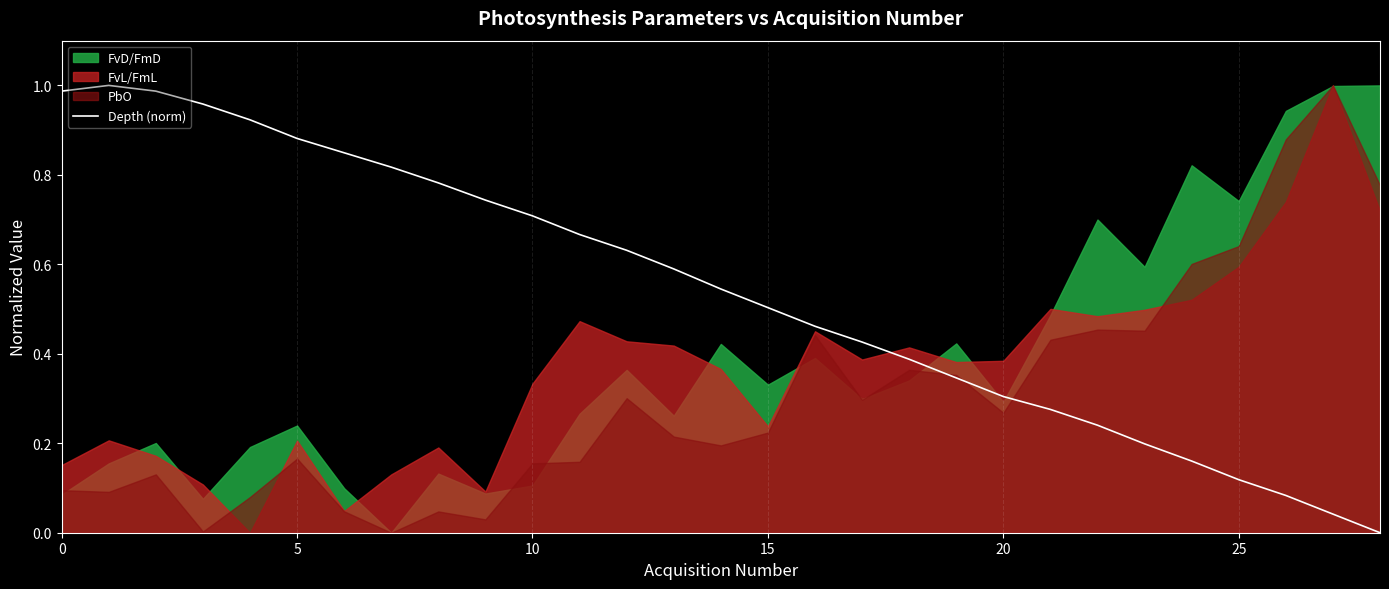

Count the number of values greater than 0.

28